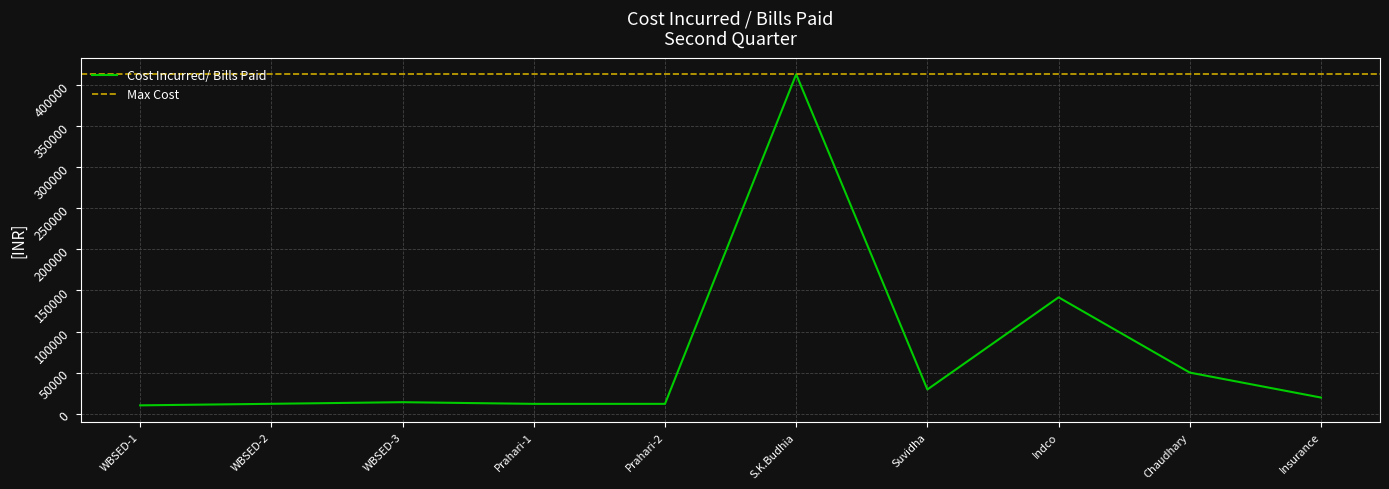

At which label does Cost Incurred/ Bills Paid reach its peak?

S.K.Budhia